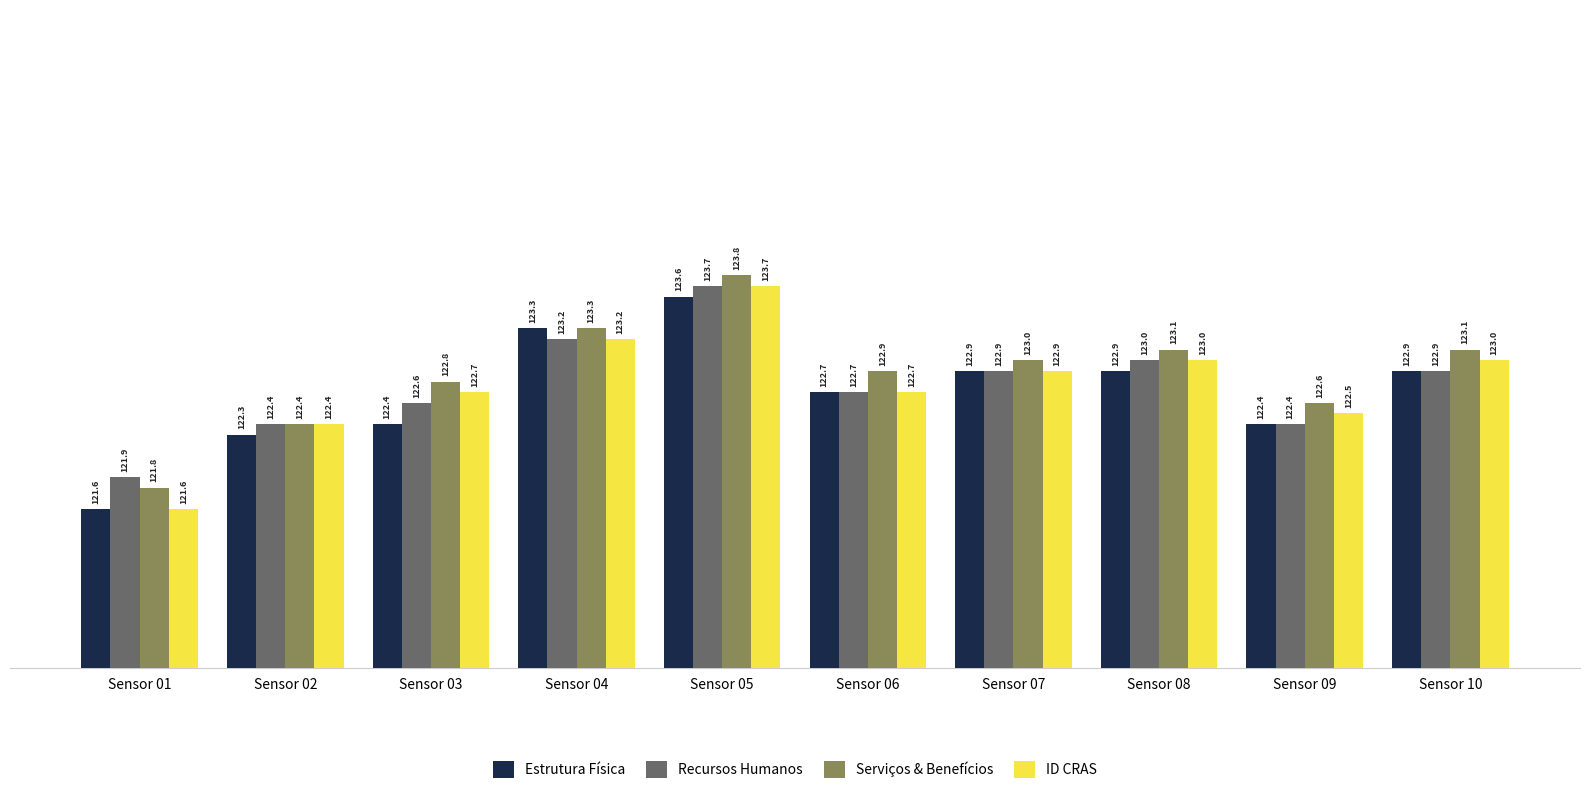

What is the maximum value for ID CRAS?

123.7